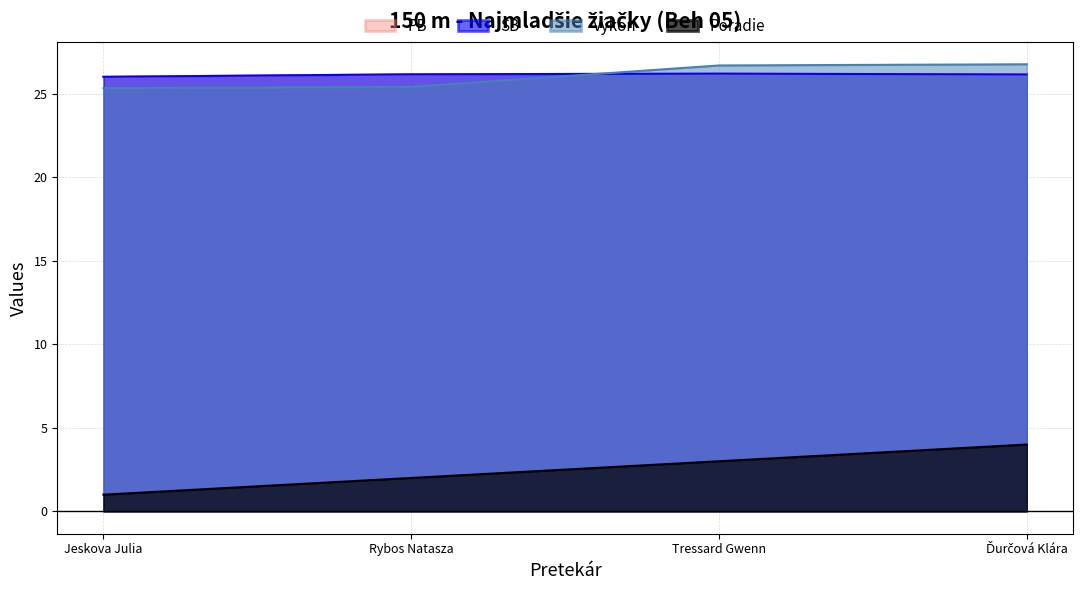

How many intersections are there between Výkon and SB?

1